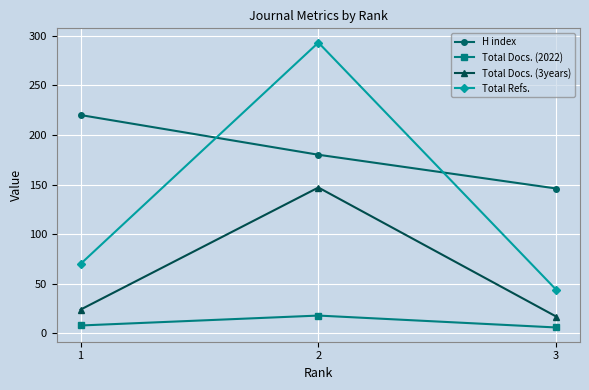

How many lines are shown in the chart?

4